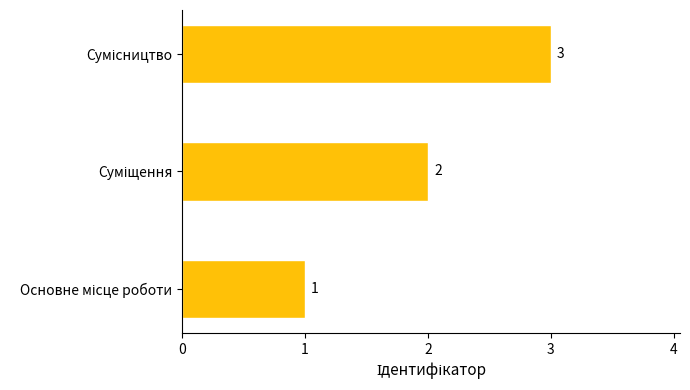

What is the greatest value displayed?

3